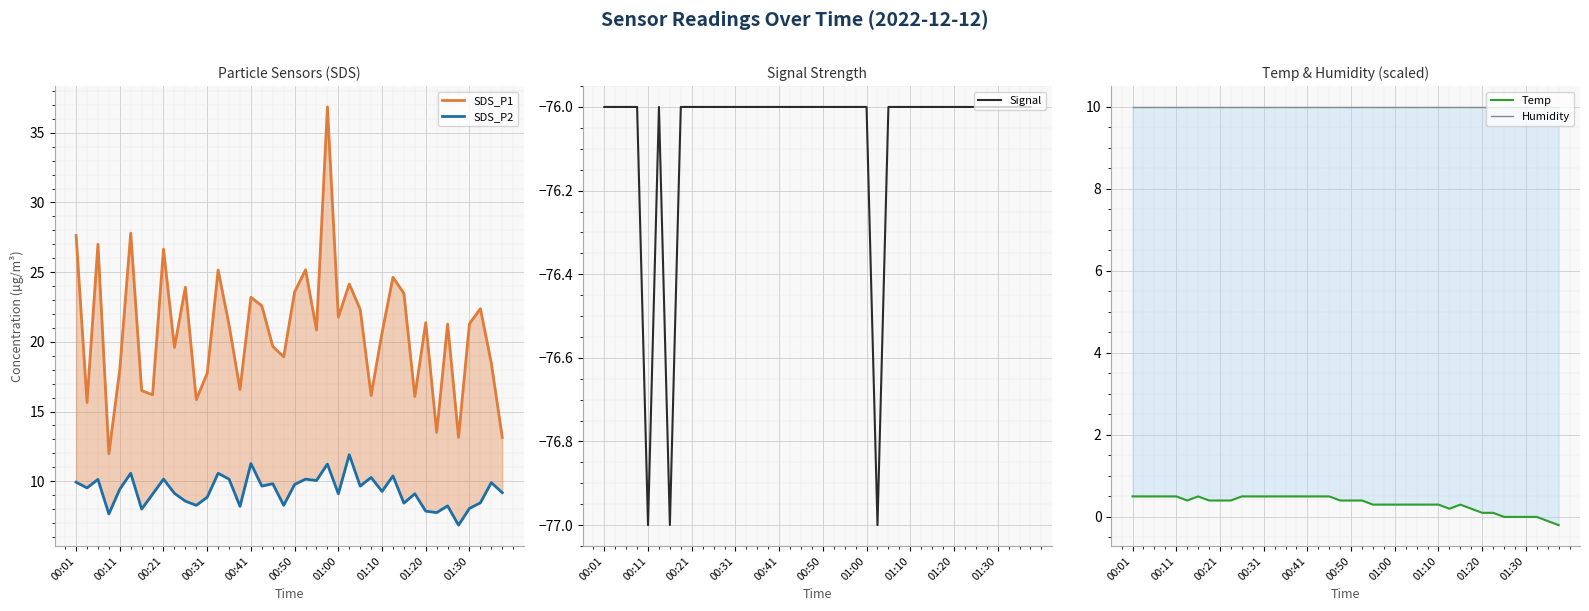

At 19, list the series in order from largest to smallest.

SDS_P1, Humidity, SDS_P2, Temp, Signal